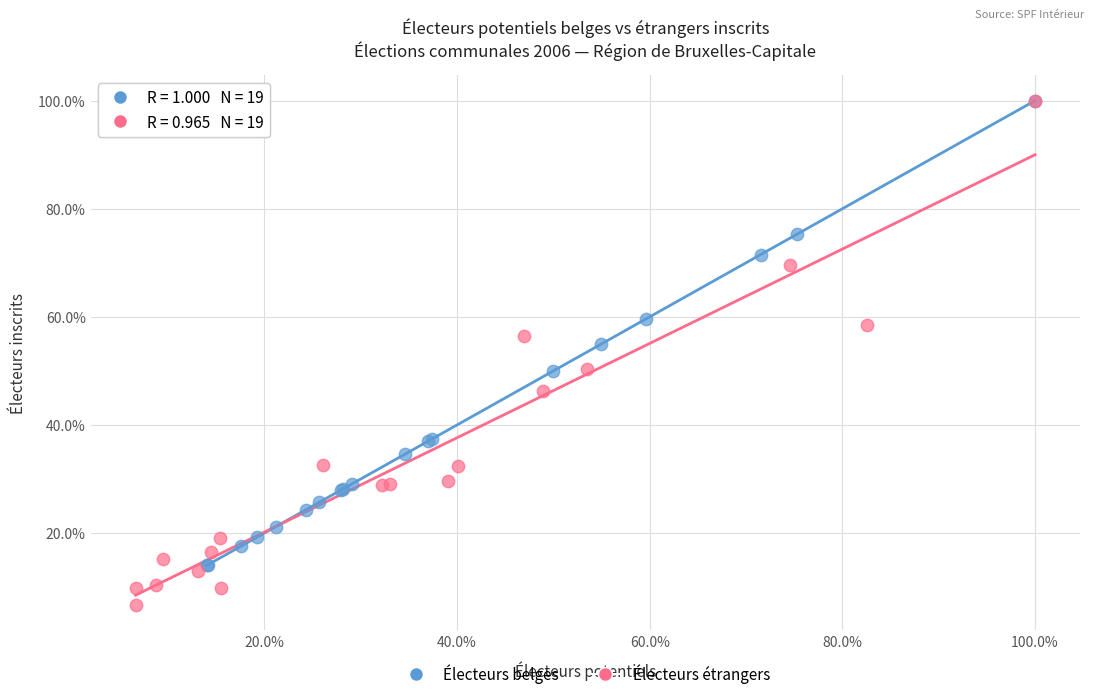

Which series has the widest spread of Y values?

Électeurs étrangers